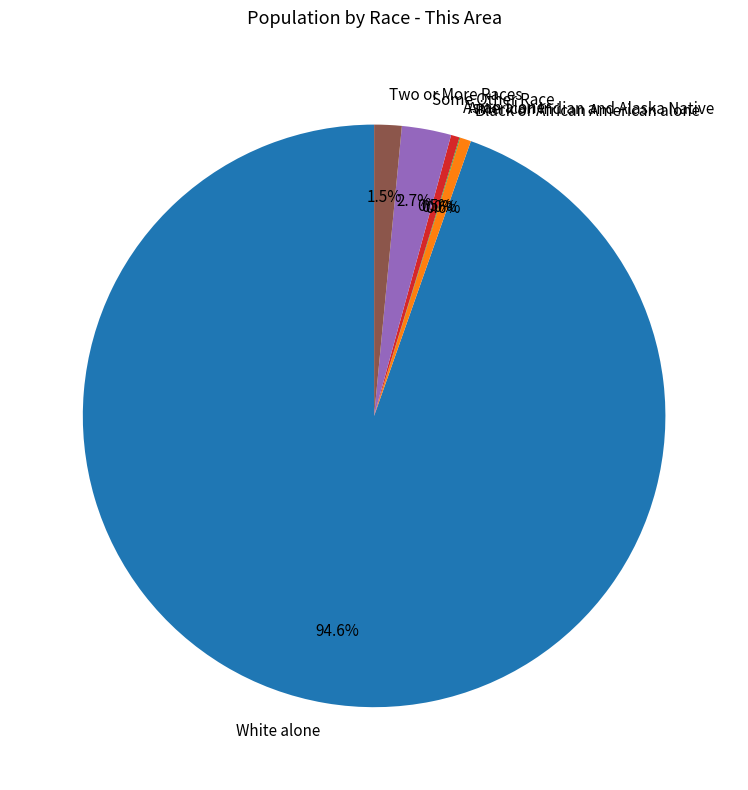

What is the largest slice in the pie chart?

White alone